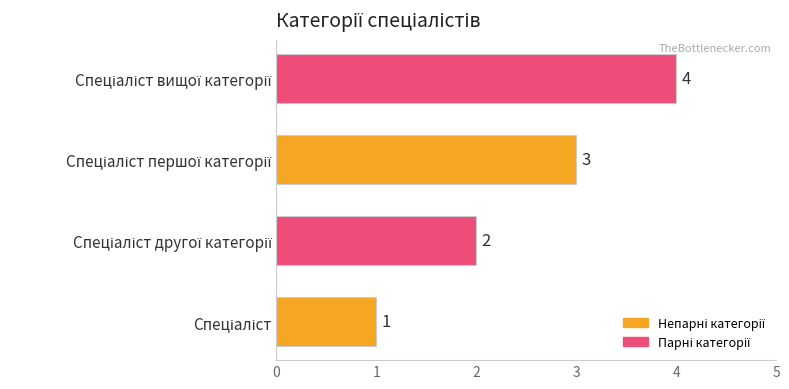

Count the values in the range 2 to 4.

3